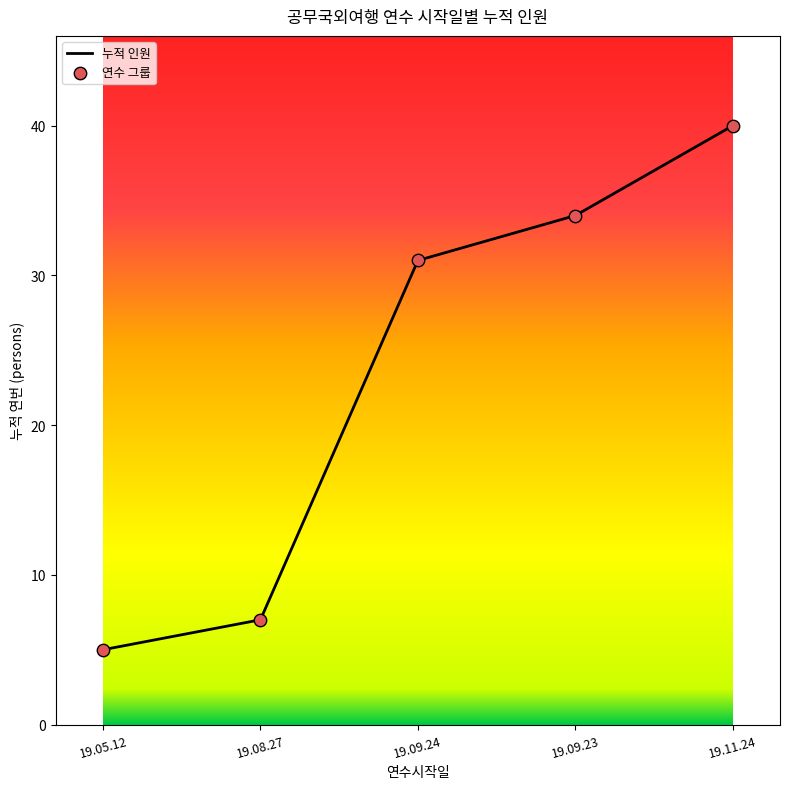

What is the change in value from 19.05.12 to 19.09.23?

+29